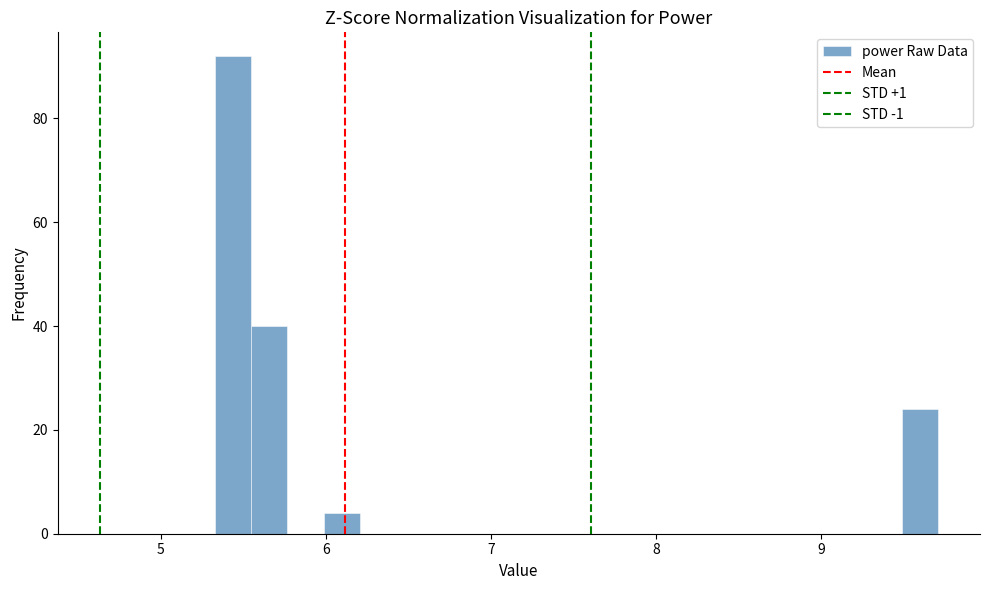

Around what value on the x-axis is the tallest bar? Give the approximate position of its centre, as read against the axis.

5.4